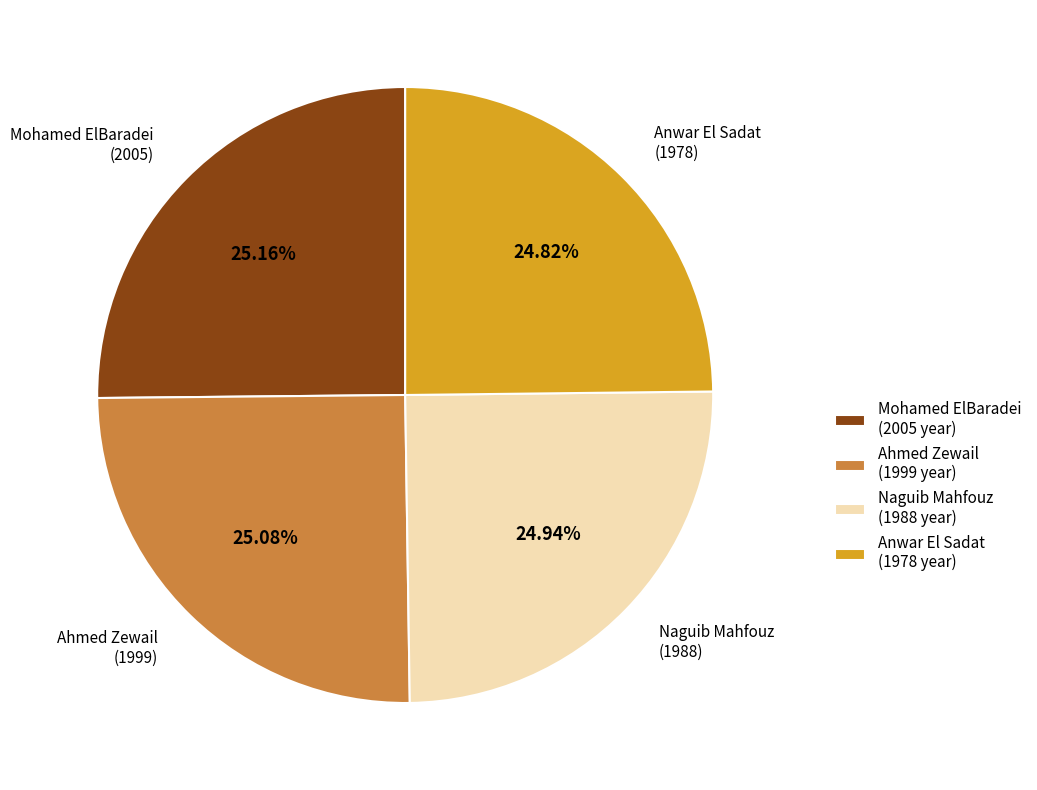

What is the ratio of the value at Mohamed ElBaradei (2005 year) to the value at Ahmed Zewail (1999 year)?

1.0